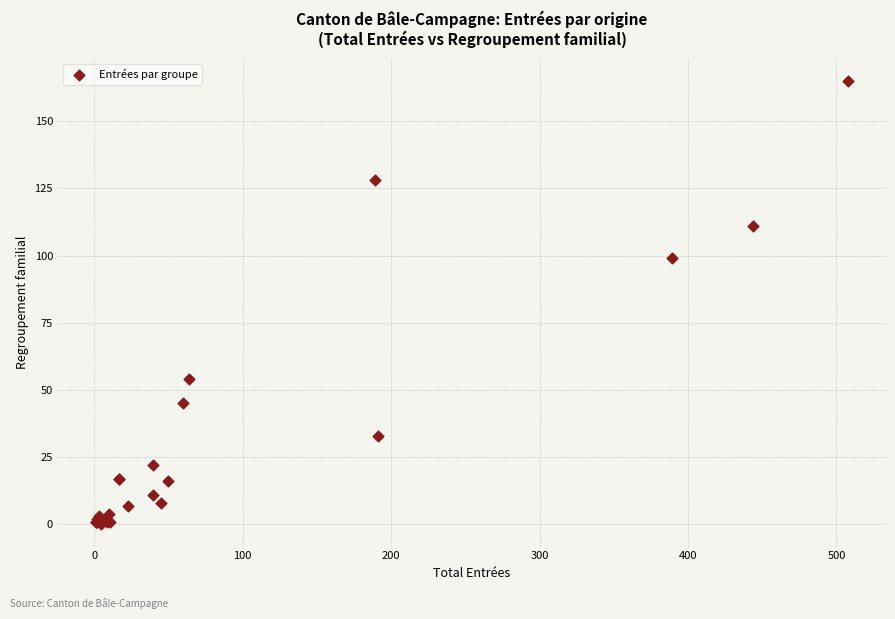

What Y value in the scatter plot is closest to 82?

99